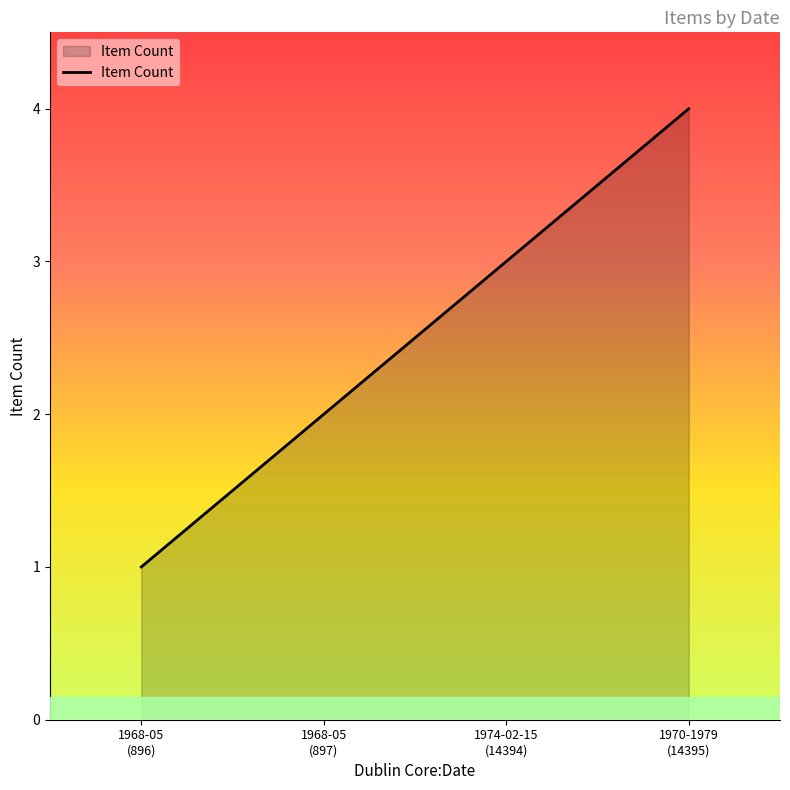

The value at 1968-05
(896) is 1. True or false?

True